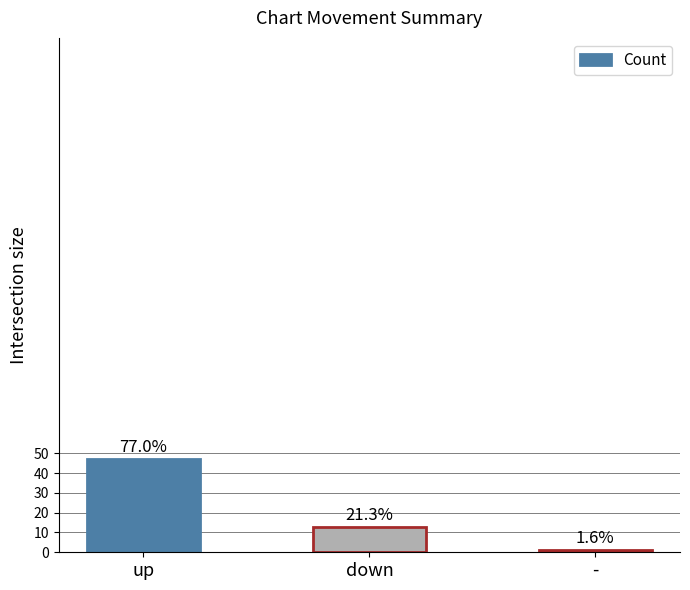

The chart shows a value of 75 at up. True or false?

False